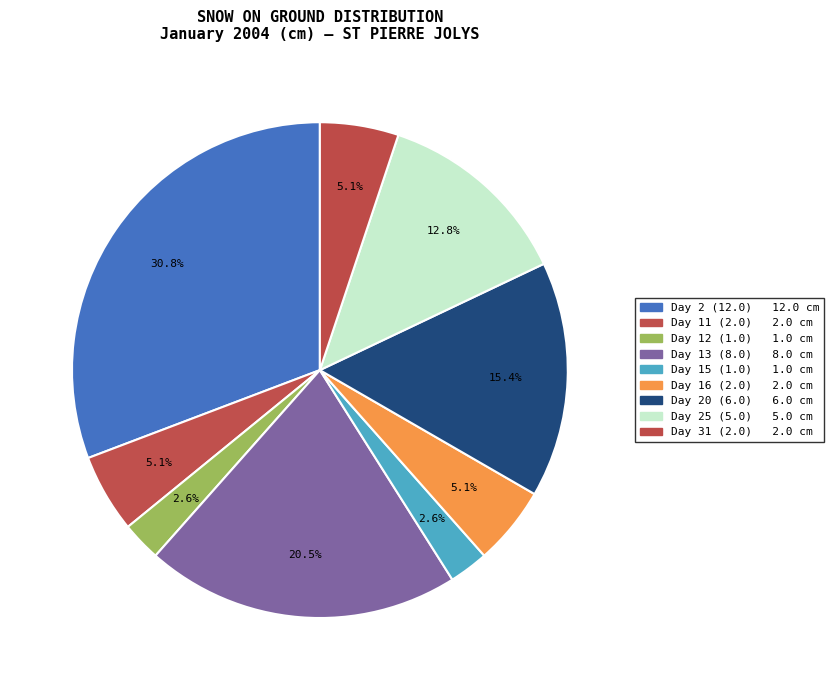

How many segments does this pie chart have?

9